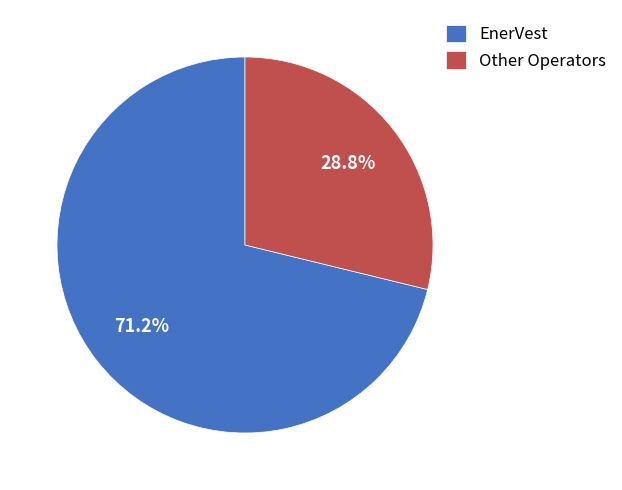

Which slice represents more than half of the pie?

EnerVest